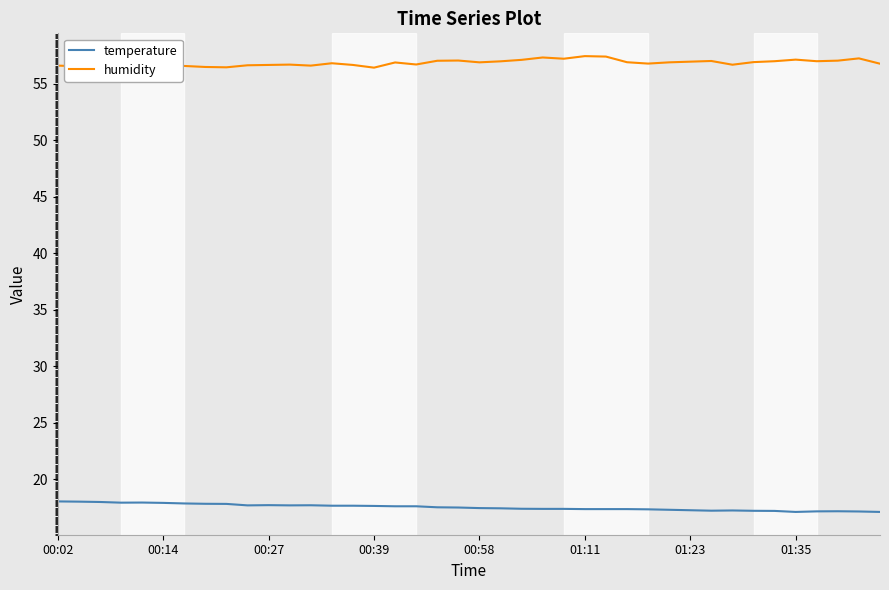

True or false: humidity and temperature intersect in this chart.

False